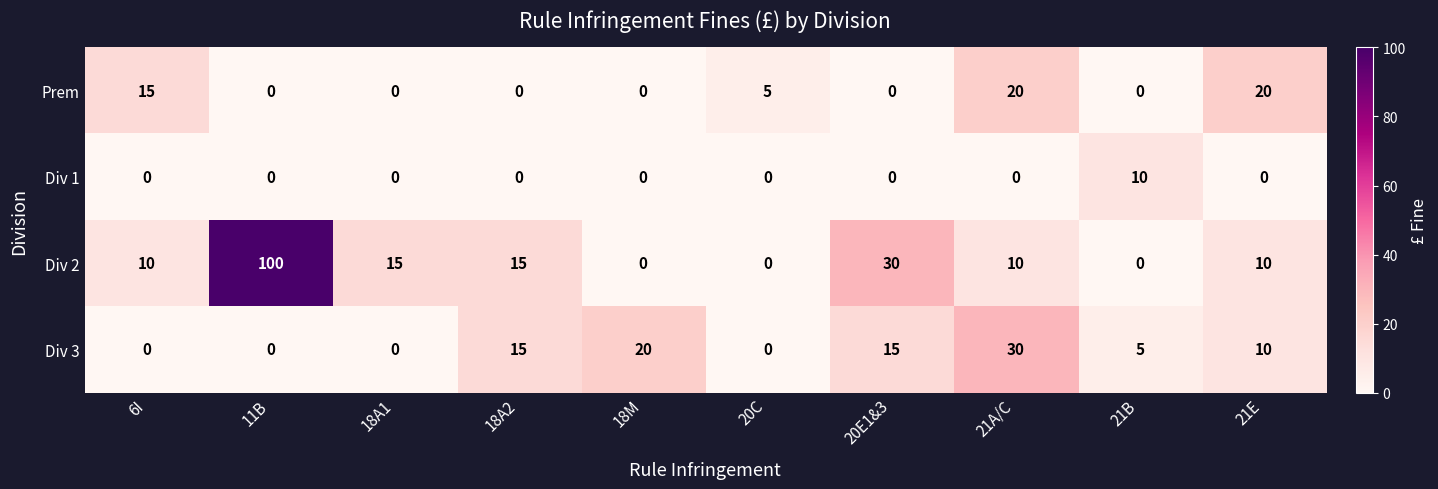

What is the sum of all Prem values?

60